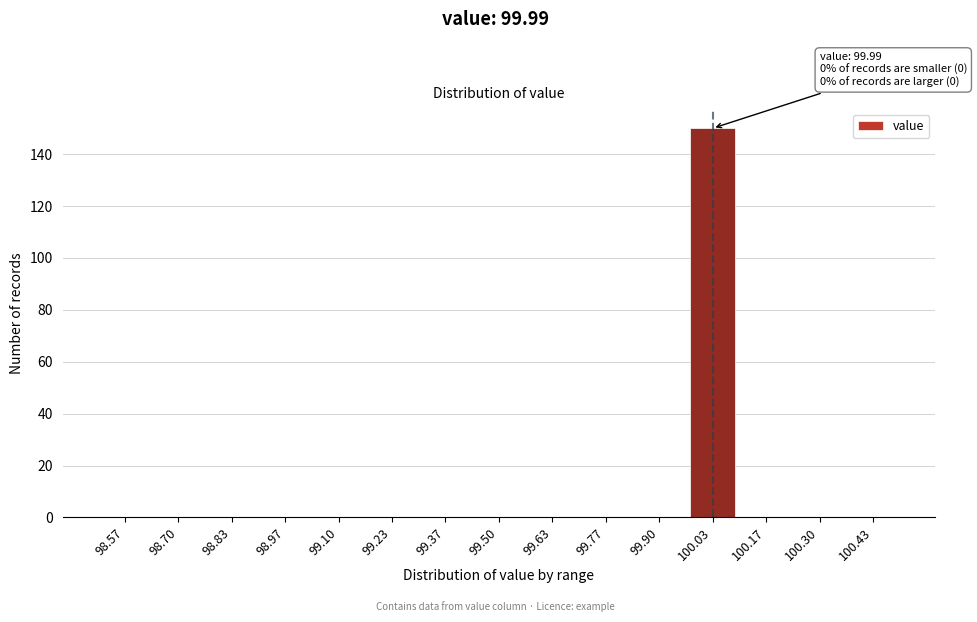

Reading left to right, what are all the values shown in this chart?

98.57=0	98.70=0	98.83=0	98.97=0	99.10=0	99.23=0	99.37=0	99.50=0	99.63=0	99.77=0	99.90=0	100.03=150	100.17=0	100.30=0	100.43=0